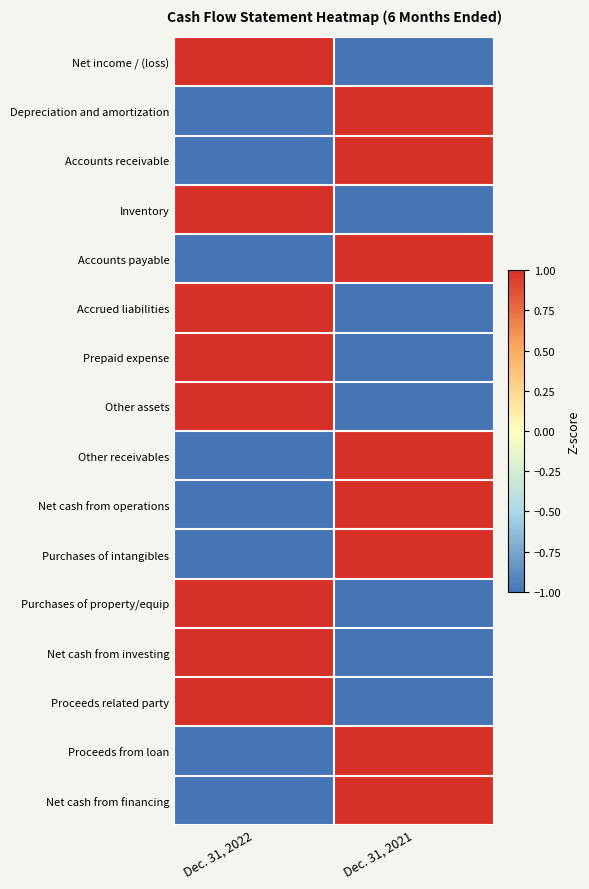

What is the smallest value displayed?

-1